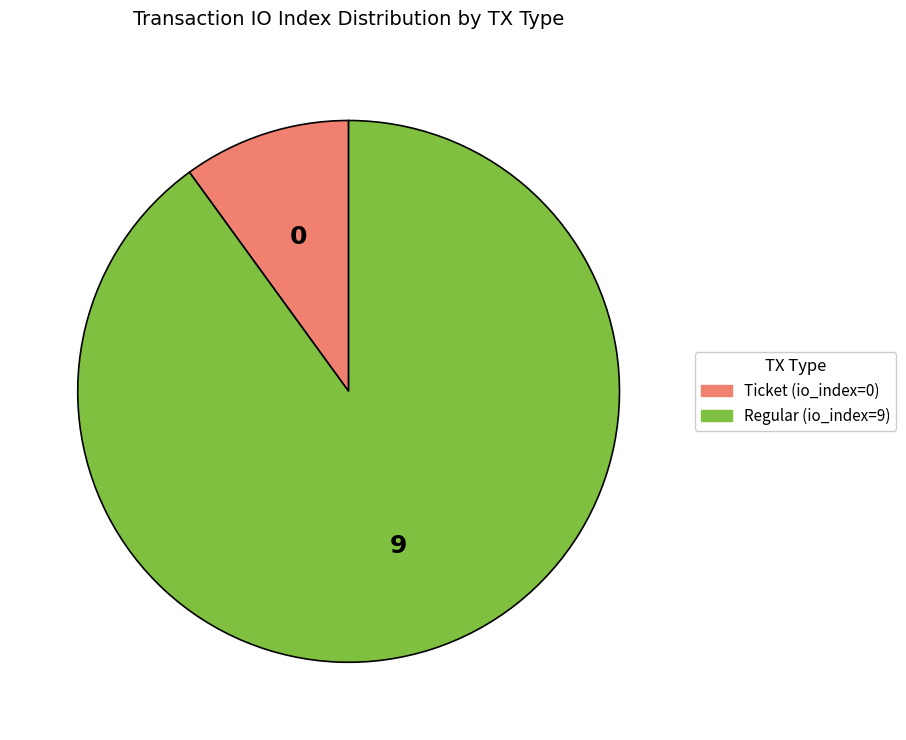

What is the ratio of the value at Regular (io_index=9) to the value at Ticket (io_index=0)?

9.0